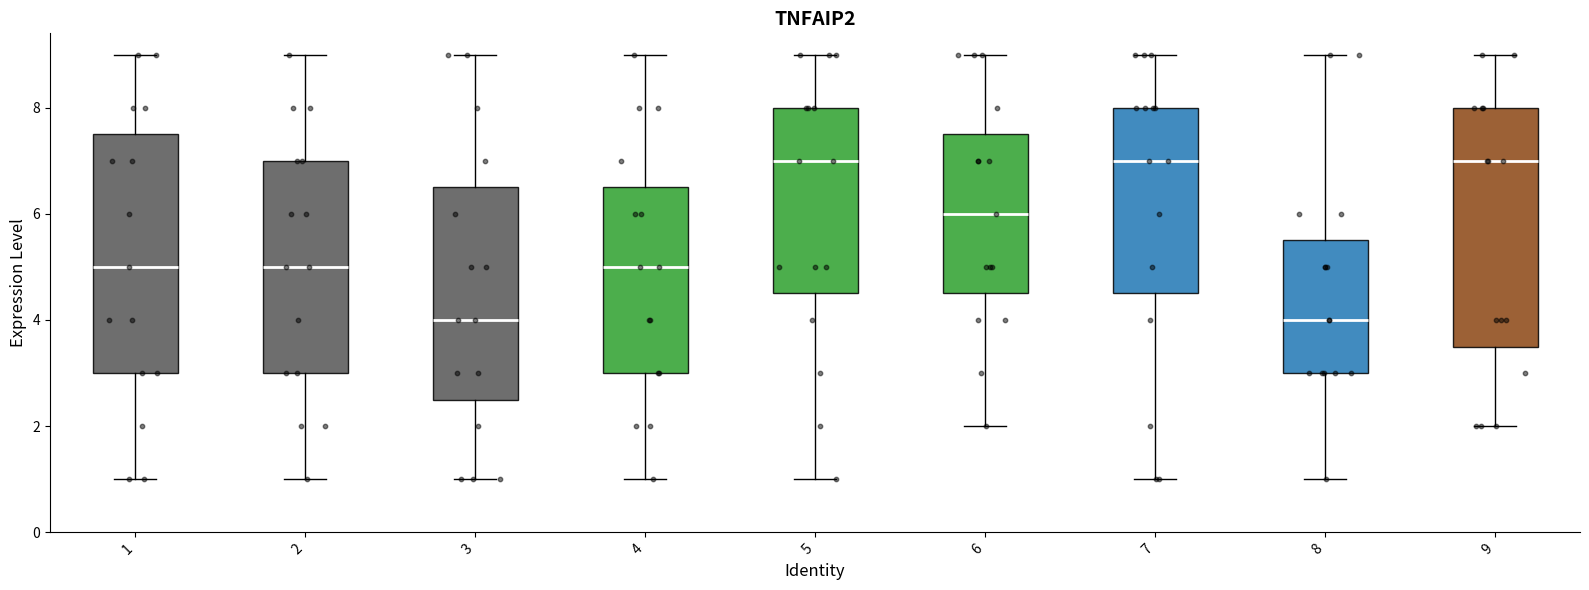

Where does the upper whisker of the box at x = 9 end on the y-axis? The values are not printed on the chart, so give them approximately, as read against the axis.

9.0